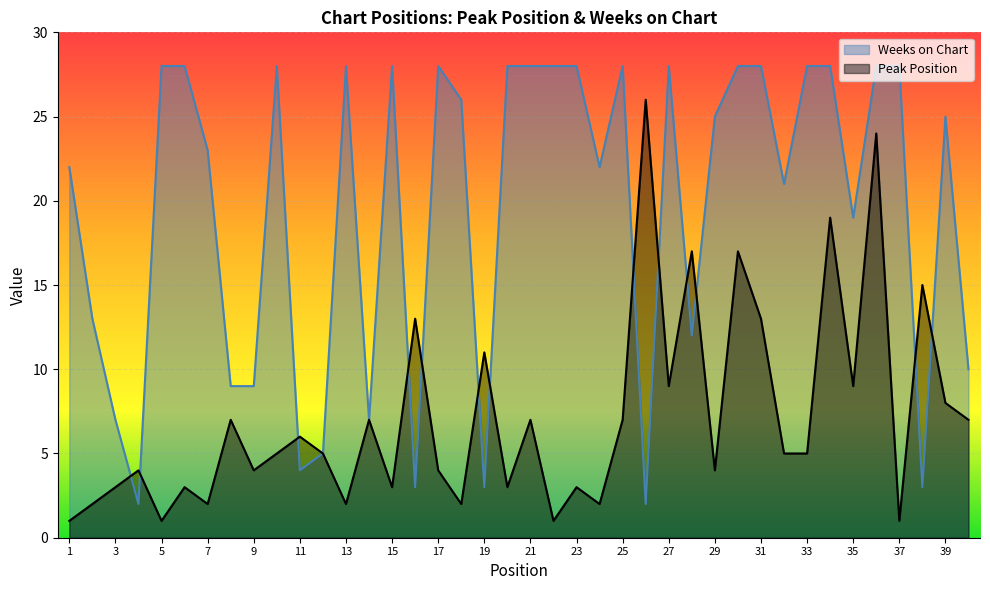

True or false: Weeks on Chart has a value of 28 at 10.

True